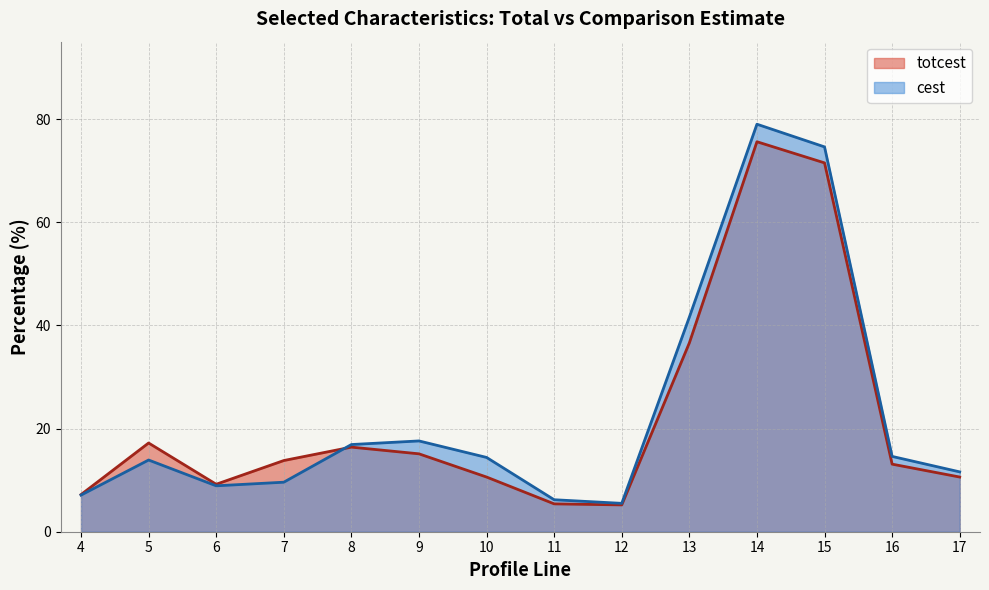

Between 6 and 8, which series saw the biggest shift?

cest